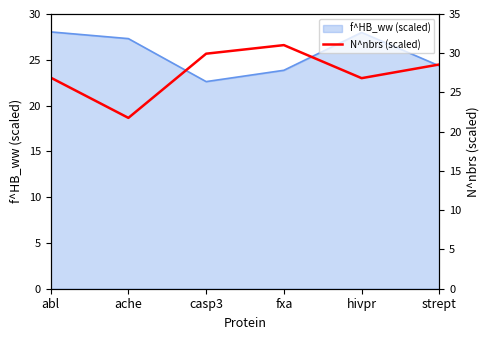

How many lines are shown in the chart?

1